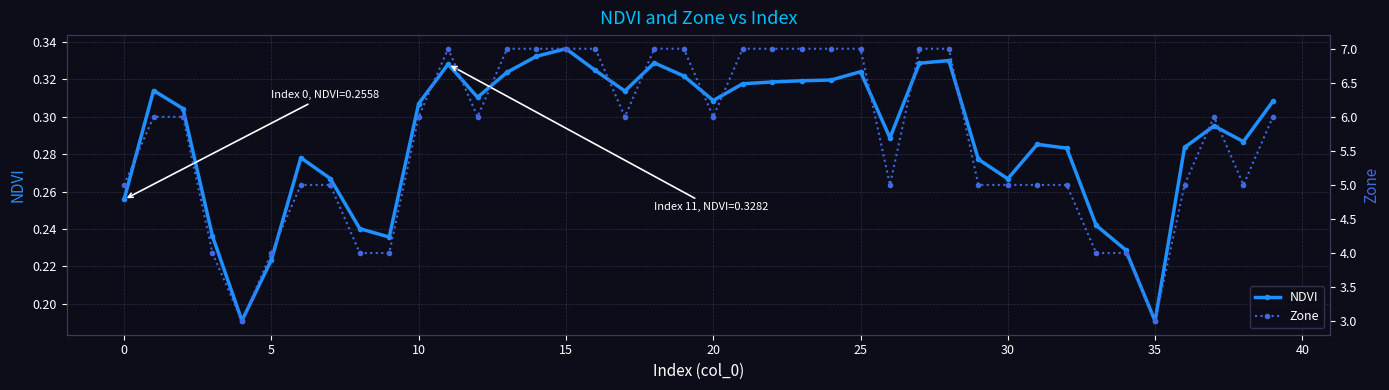

Is it true that NDVI equals 0.2 at 37?

False